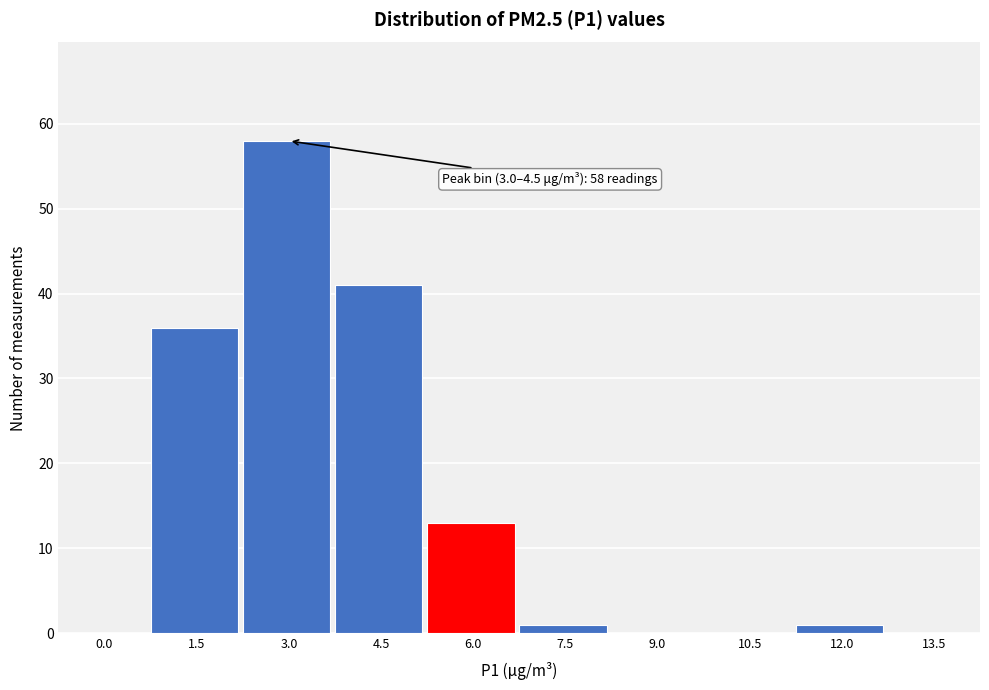

Reading left to right, transcribe all the data shown in this chart.

0.0=0	1.5=36	3.0=58	4.5=41	6.0=13	7.5=1	9.0=0	10.5=0	12.0=1	13.5=0